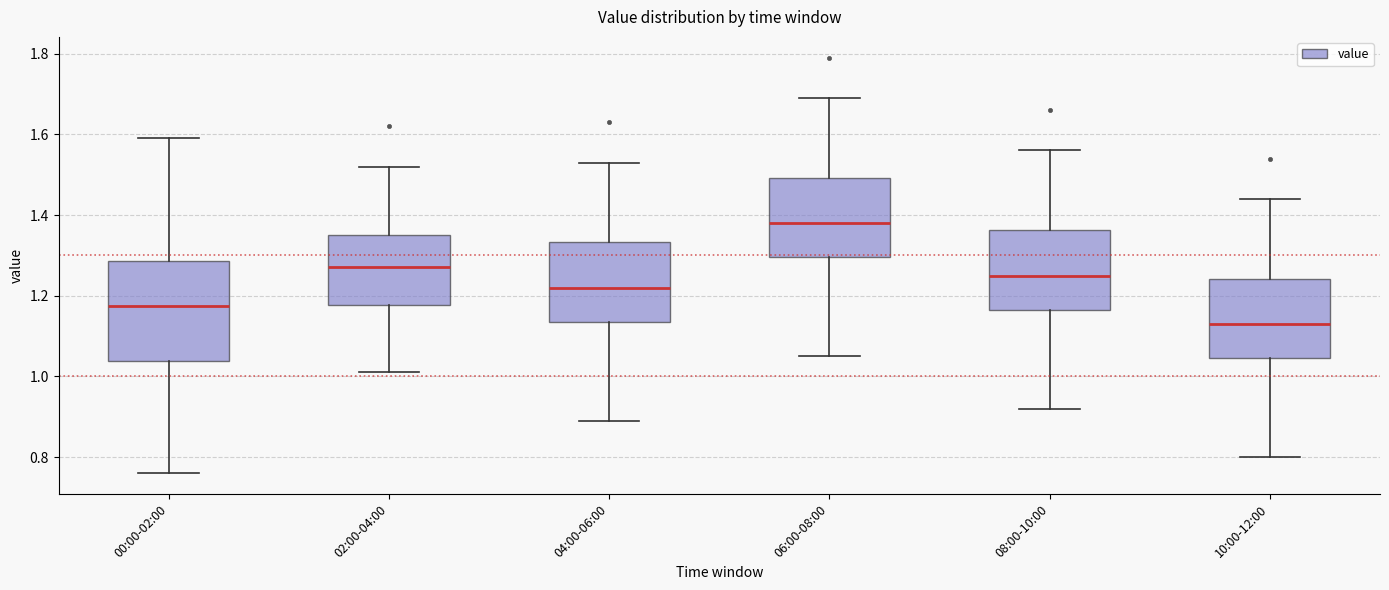

Reading left to right, read every box against the y-axis: the position of its median line, the range the box covers, and the ends of its whiskers. The values are not printed on the chart, so give them approximately, as read against the axis.

00:00-02:00: median 1.18, box 1.04 to 1.28, whiskers 0.76 to 1.60
02:00-04:00: median 1.28, box 1.18 to 1.36, whiskers 1.02 to 1.52
04:00-06:00: median 1.22, box 1.14 to 1.34, whiskers 0.90 to 1.54
06:00-08:00: median 1.38, box 1.30 to 1.50, whiskers 1.06 to 1.70
08:00-10:00: median 1.26, box 1.16 to 1.36, whiskers 0.92 to 1.56
10:00-12:00: median 1.14, box 1.04 to 1.24, whiskers 0.80 to 1.44